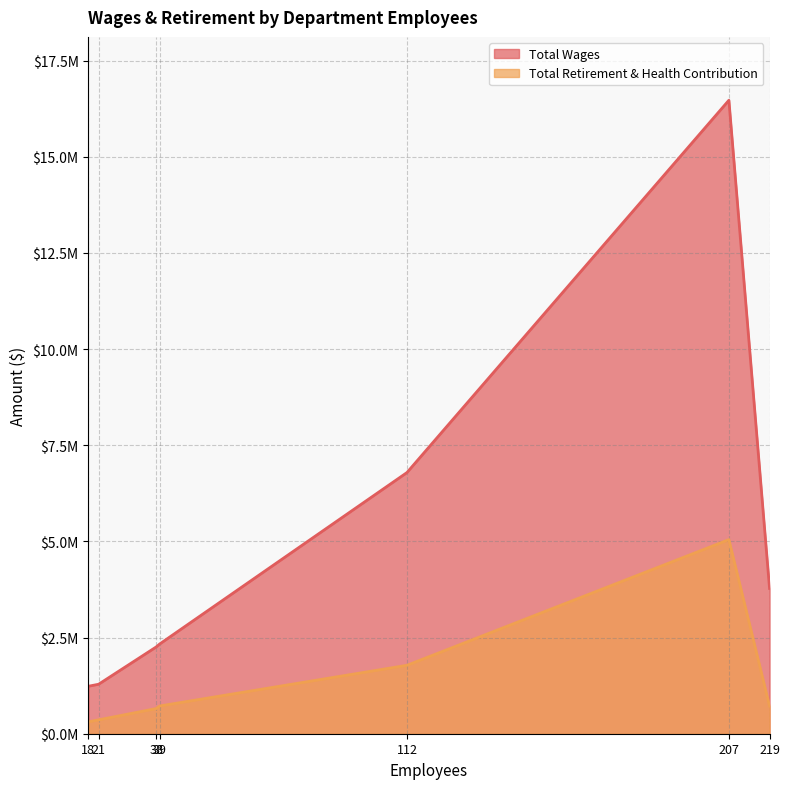

What is the difference between the maximum and minimum values in the Total Wages series?

15234221